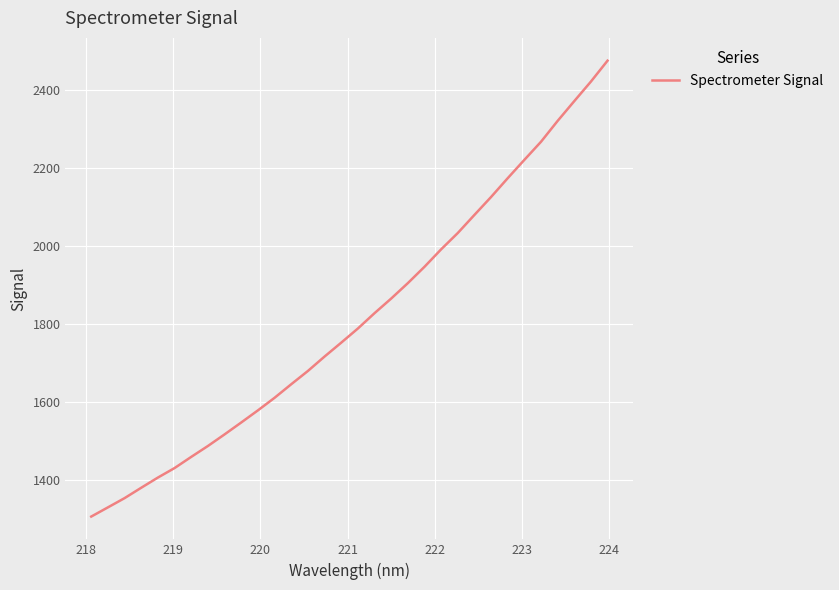

What is the smallest value displayed?

1306.2